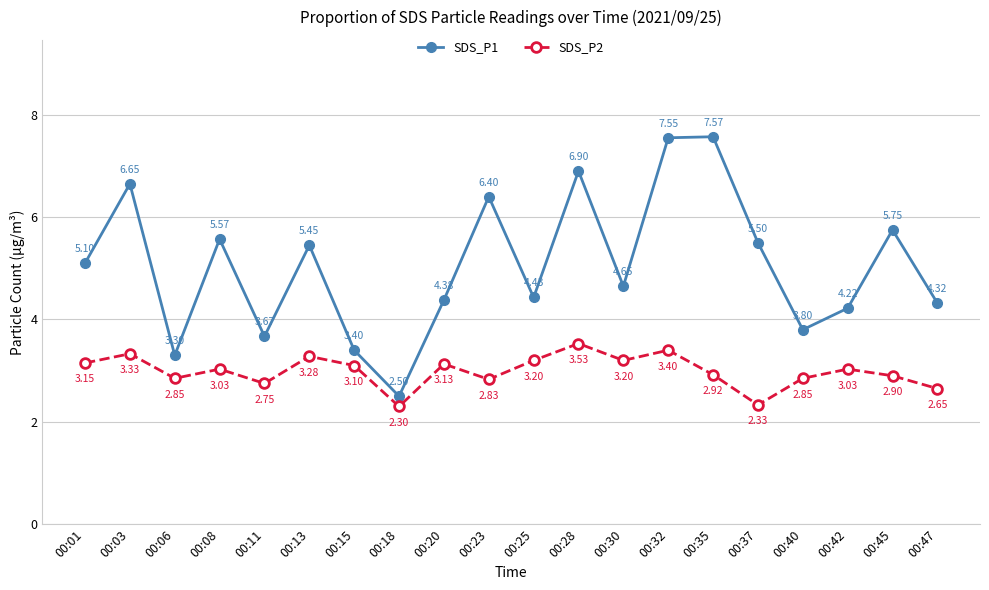

Which series has the largest range (max minus min)?

SDS_P1